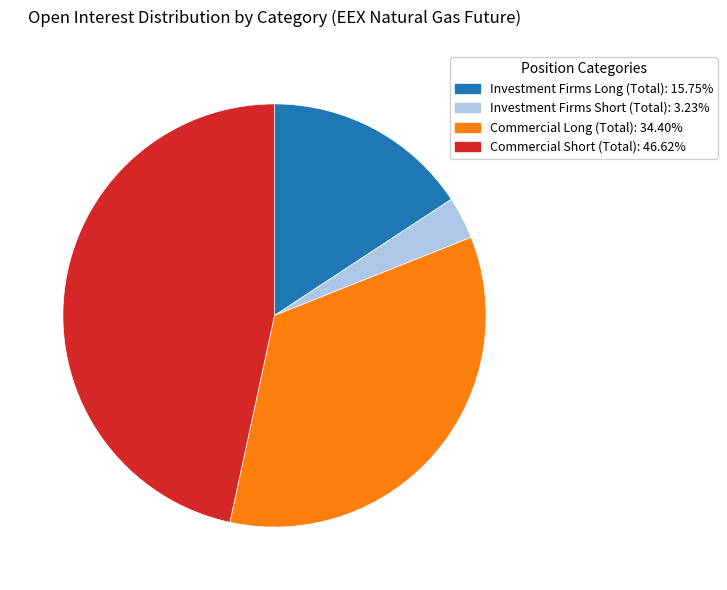

Approximately how many times larger is the value at Commercial Short (Total): 46.62% compared to Investment Firms Long (Total): 15.75%?

3.0